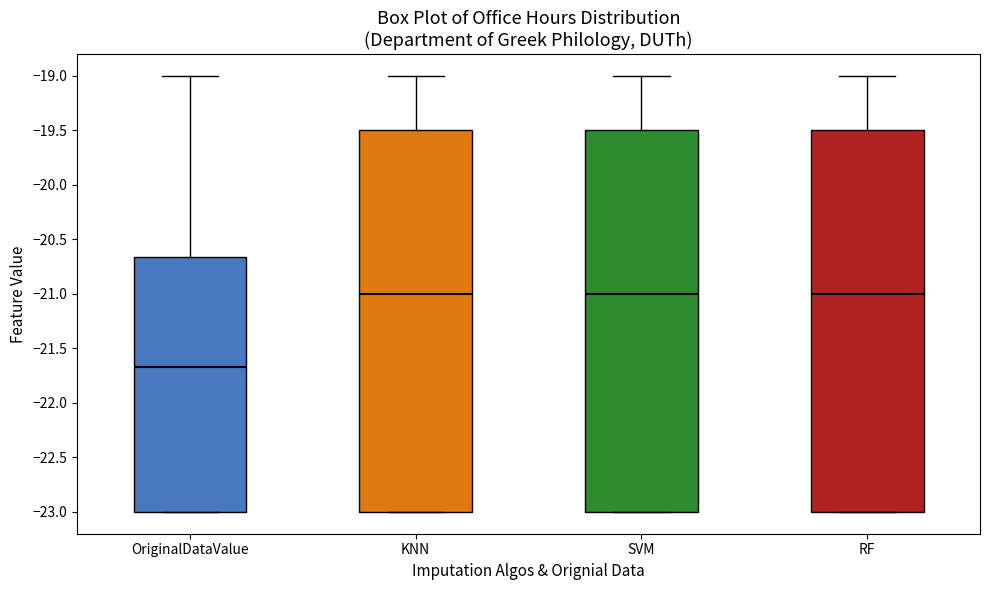

Reading left to right, transcribe this box plot: for each box, give where its median line is, the range the box spans, and where its two whiskers end, as read against the y-axis. The values are not printed on the chart, so give them approximately, as read against the axis.

OriginalDataValue: median -21.65, box -23.00 to -20.65, whiskers -23.00 to -19.00
KNN: median -21.00, box -23.00 to -19.50, whiskers -23.00 to -19.00
SVM: median -21.00, box -23.00 to -19.50, whiskers -23.00 to -19.00
RF: median -21.00, box -23.00 to -19.50, whiskers -23.00 to -19.00